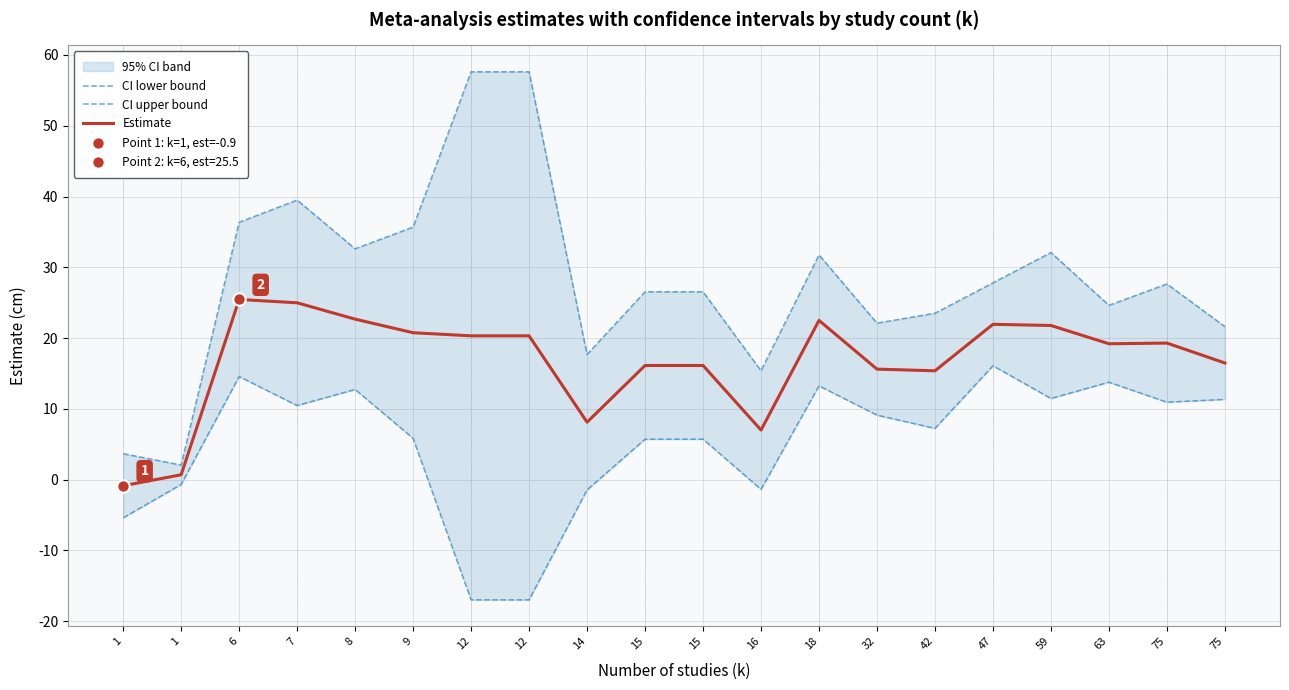

At how many categories does at least one series exceed -1?

20